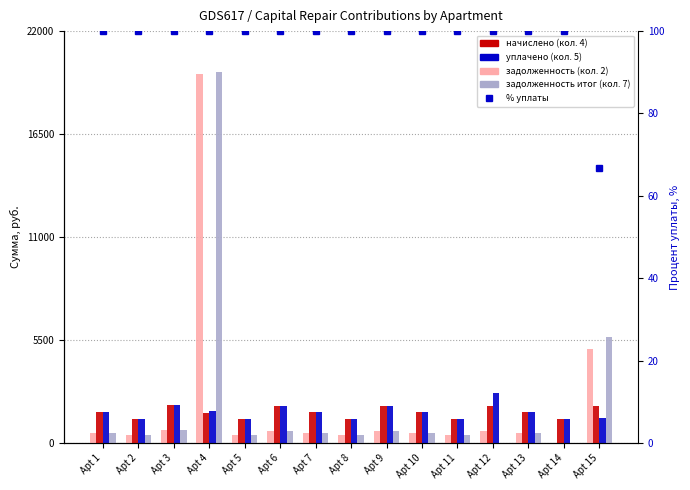

Between Apt 5 and Apt 6, which is larger?

Apt 6